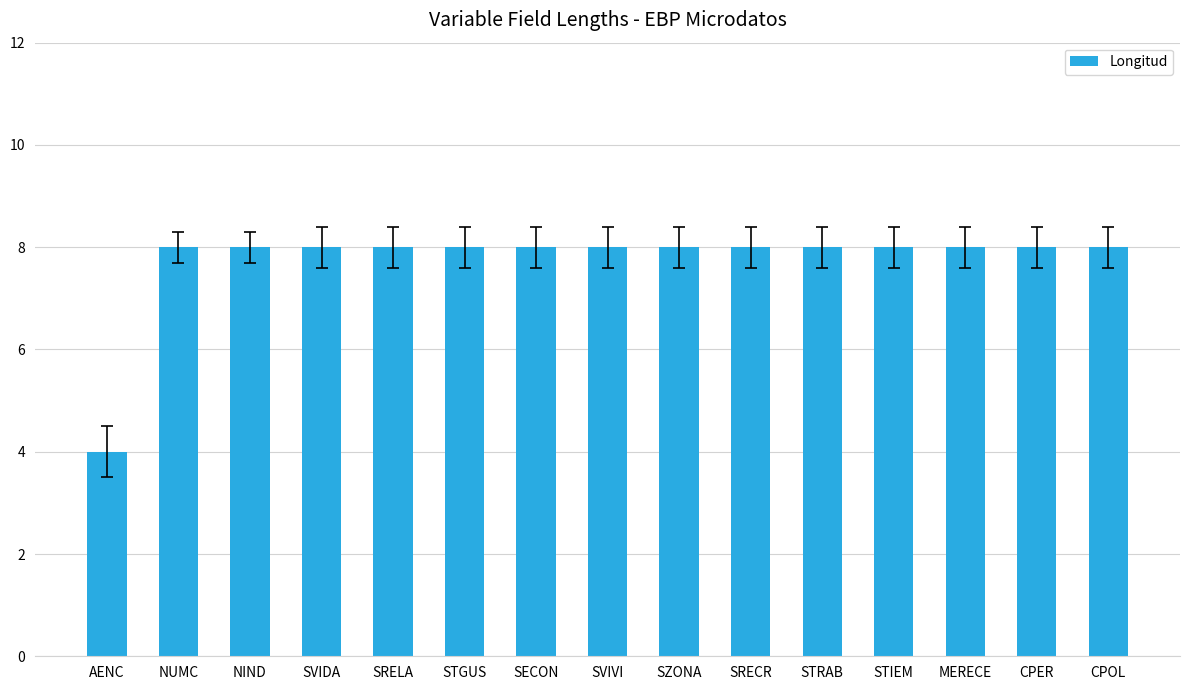

True or false: the data shows 8 at CPER.

True